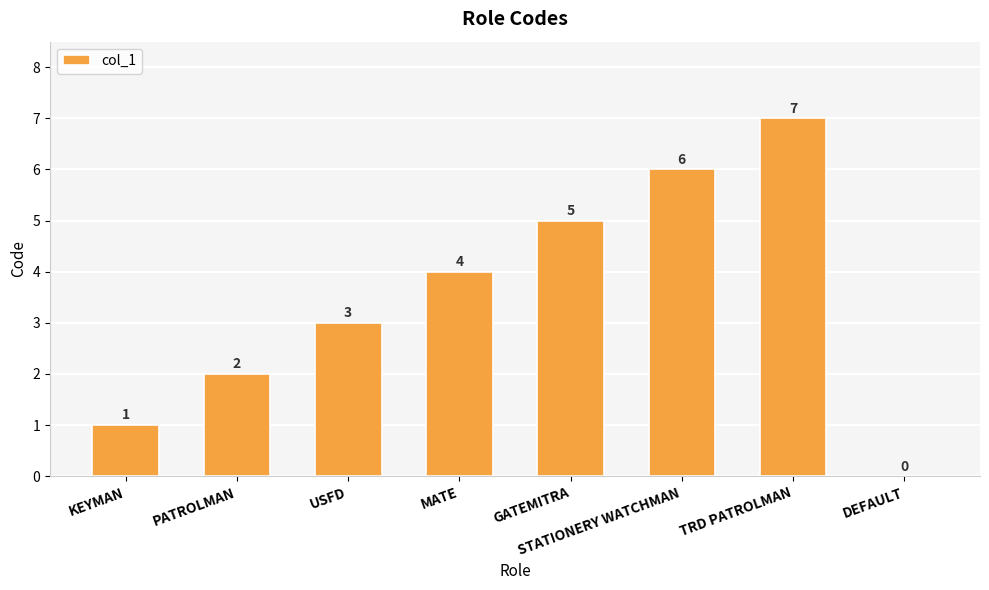

How many categories are shown in the chart?

8